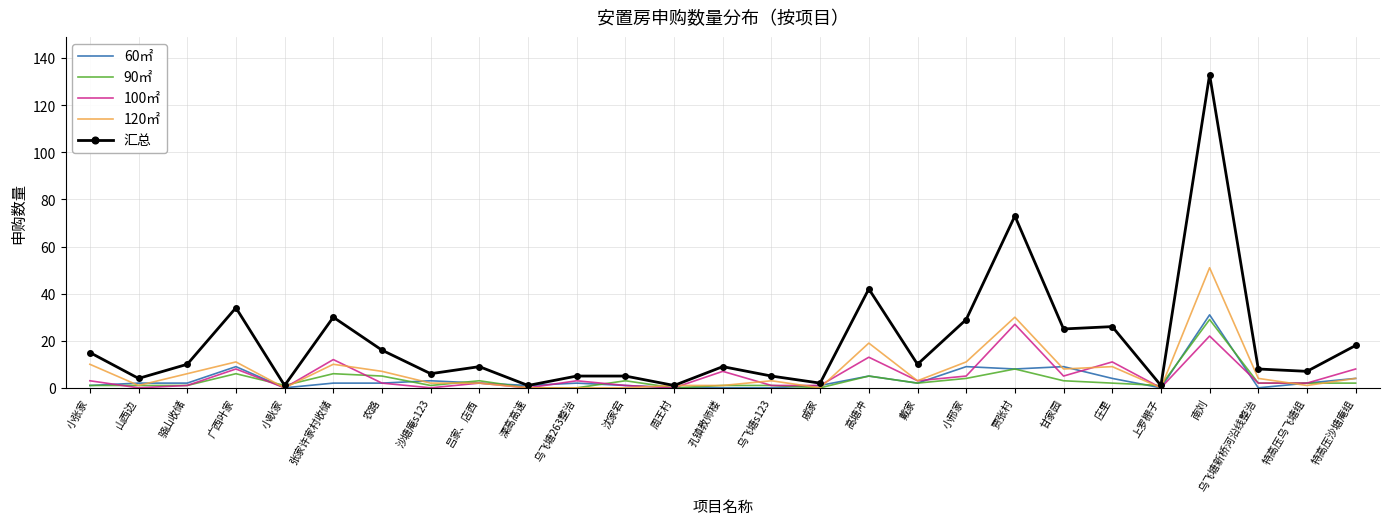

Is the value of 120㎡ at 溧高高速 greater than the value of 汇总 at 农路?

No